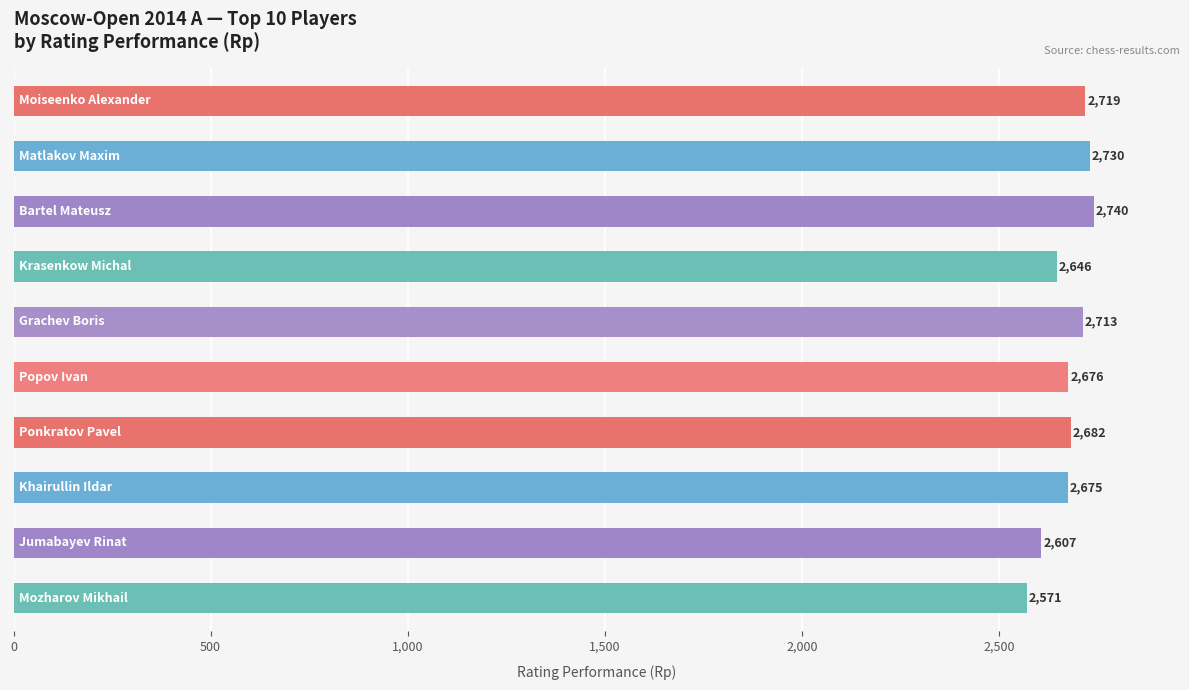

What is the value of the 2nd bar from the top?

2730